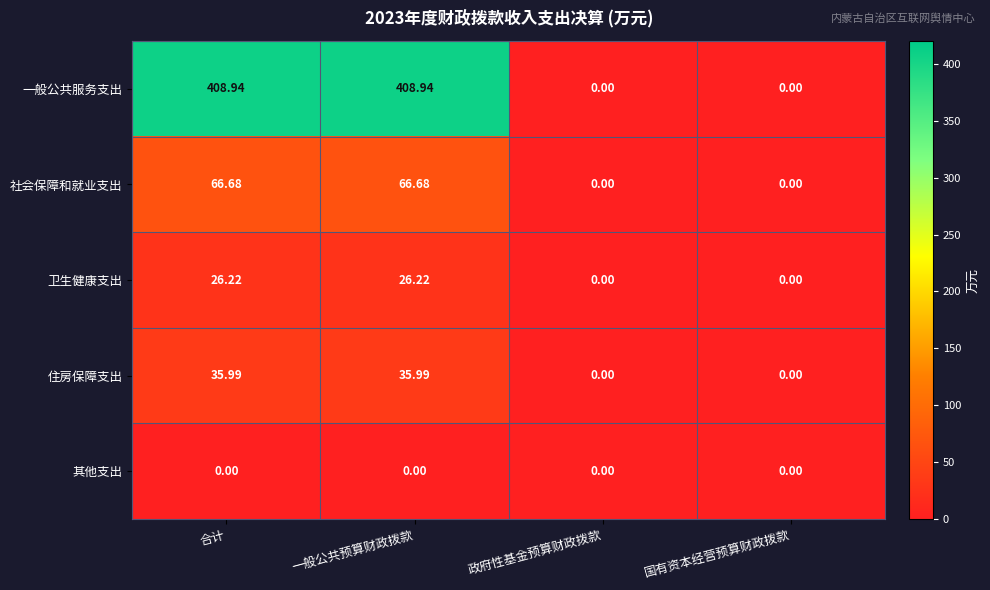

Which series has the widest spread of values?

一般公共服务支出